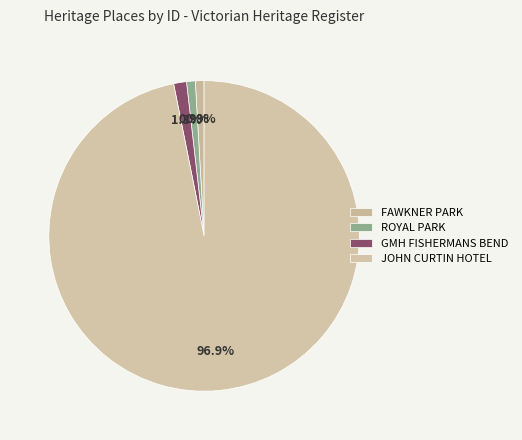

Count the number of slices in the pie.

4